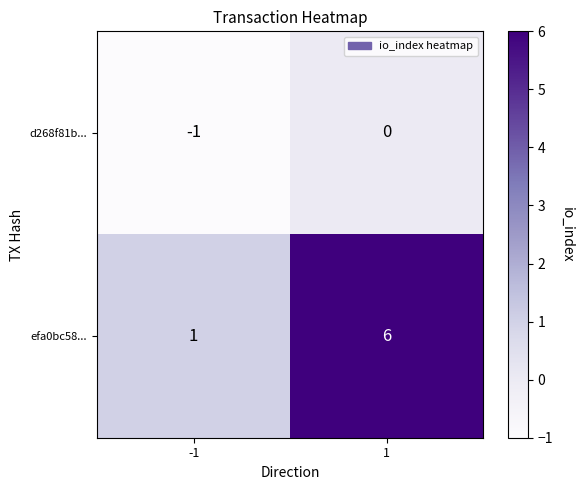

What is the sum of all efa0bc58... values?

7